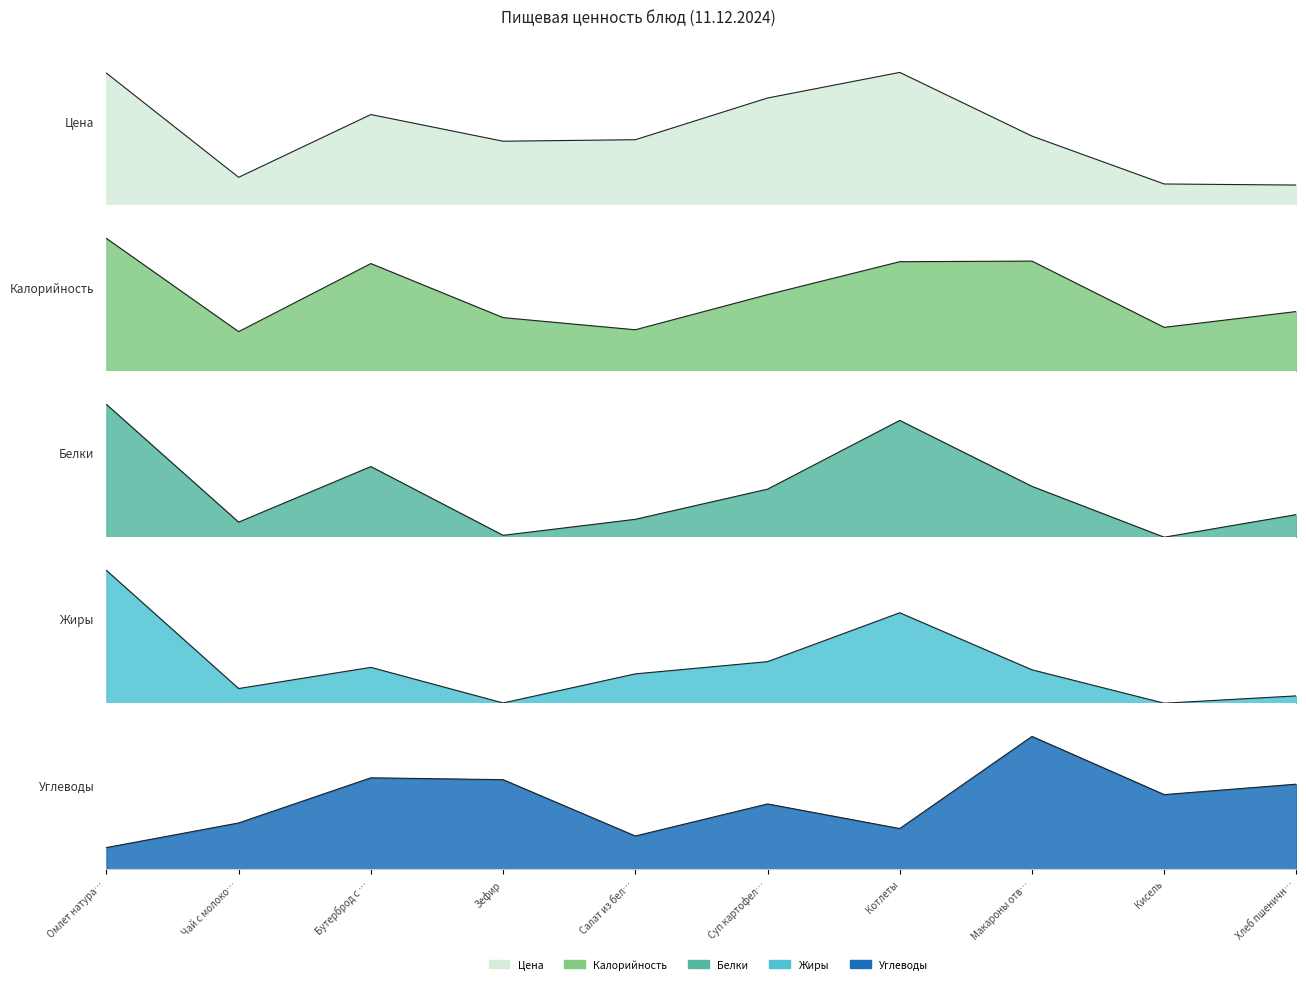

Between which two adjacent categories do Жиры and Белки first intersect?

Чай с молоко… and Бутерброд с …